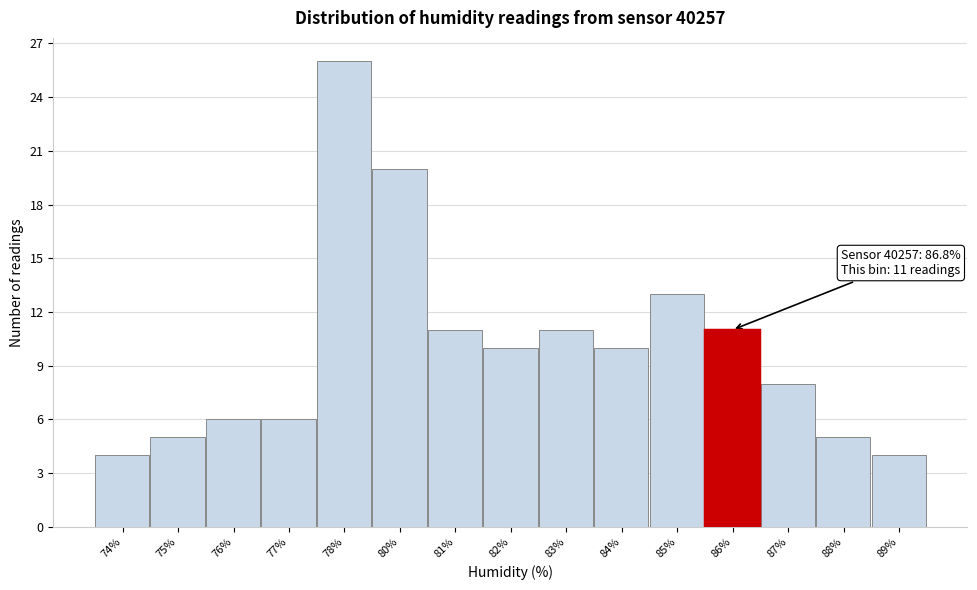

Reading left to right, list all the values displayed in this chart.

74%=4	75%=5	76%=6	77%=6	78%=26	80%=20	81%=11	82%=10	83%=11	84%=10	85%=13	86%=11	87%=8	88%=5	89%=4